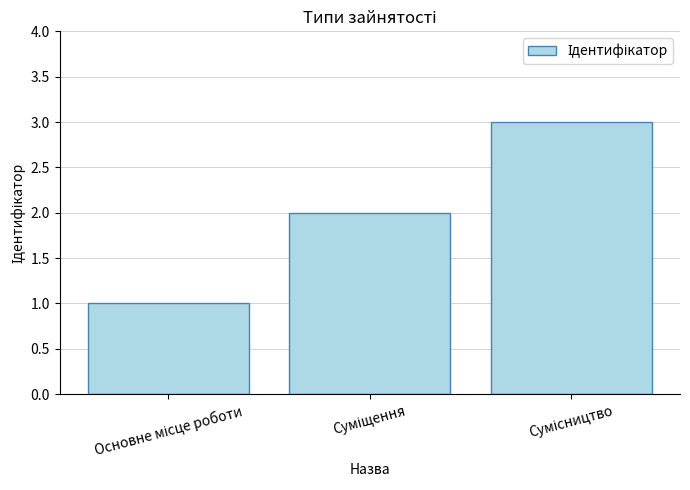

What is the sum of all values?

6